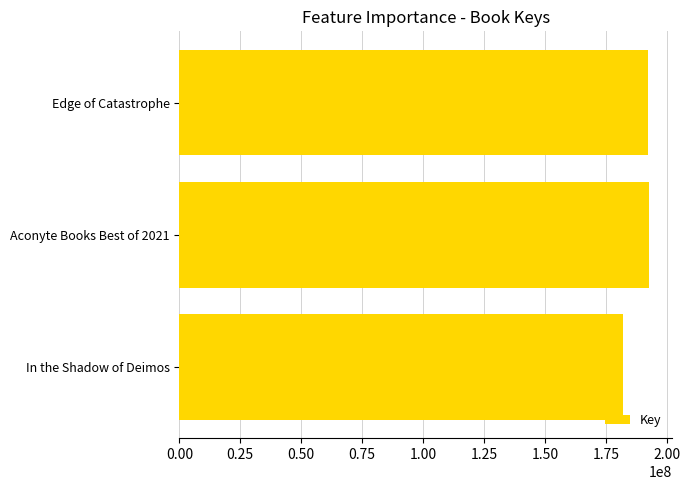

What is the difference between the maximum and minimum values?

10599319